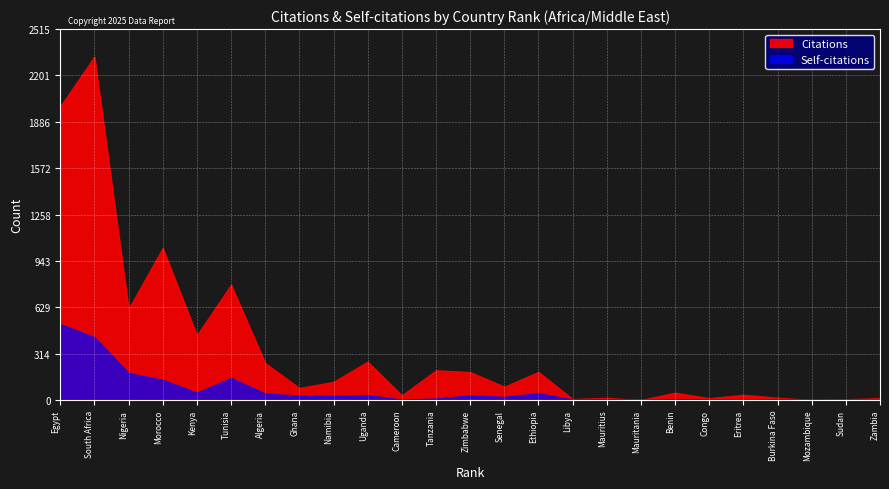

What is the difference between the maximum and second lowest values in the Citations series?

2329